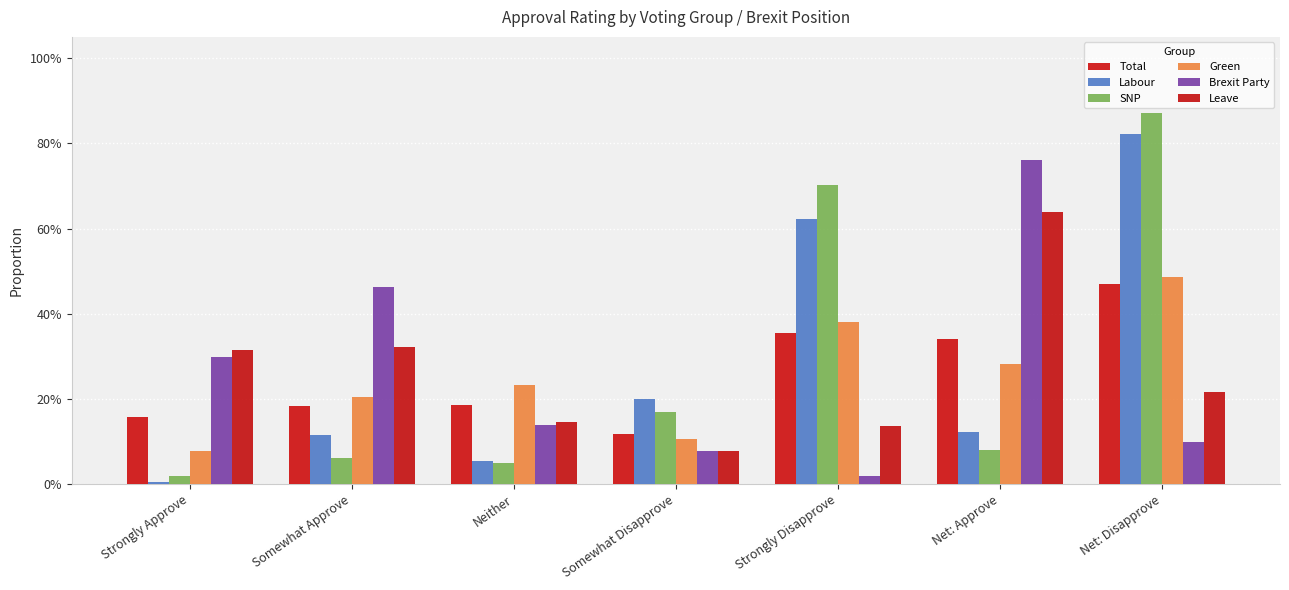

Does the chart contain any negative values?

No